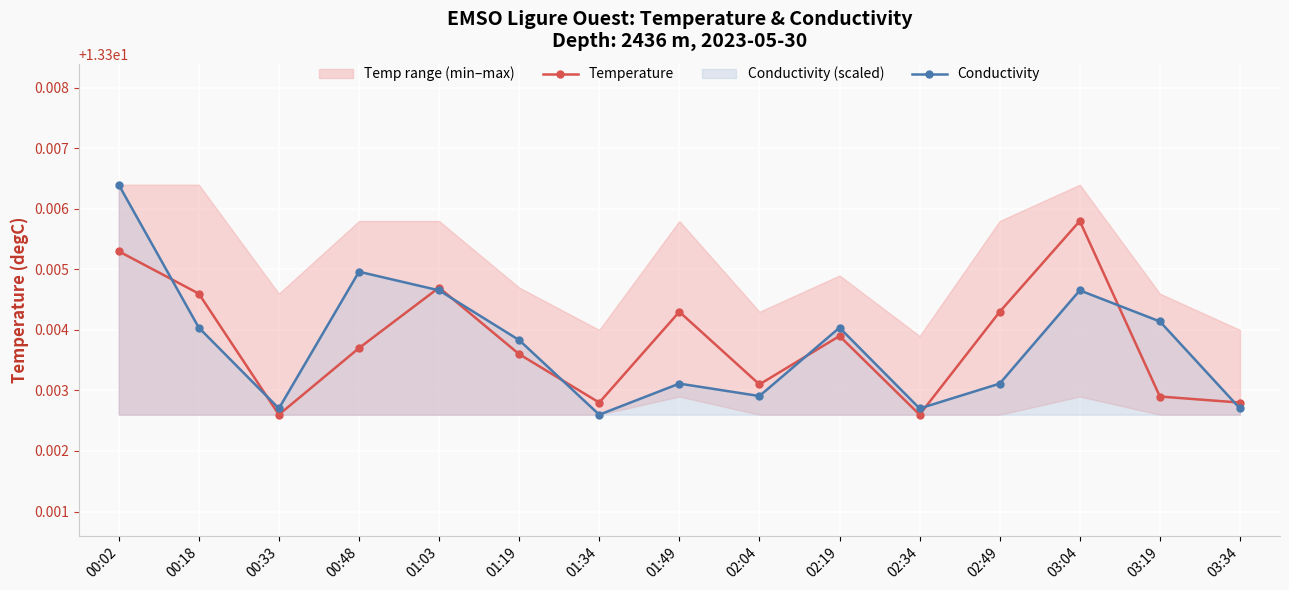

Where do Temperature and Conductivity first cross each other?

00:02 and 00:18